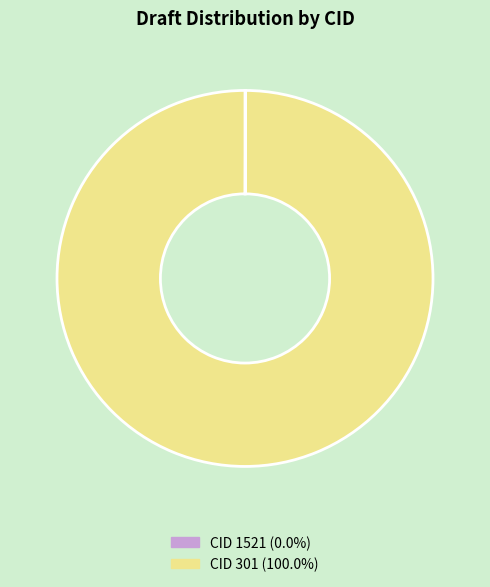

Does any single category account for the majority?

Yes